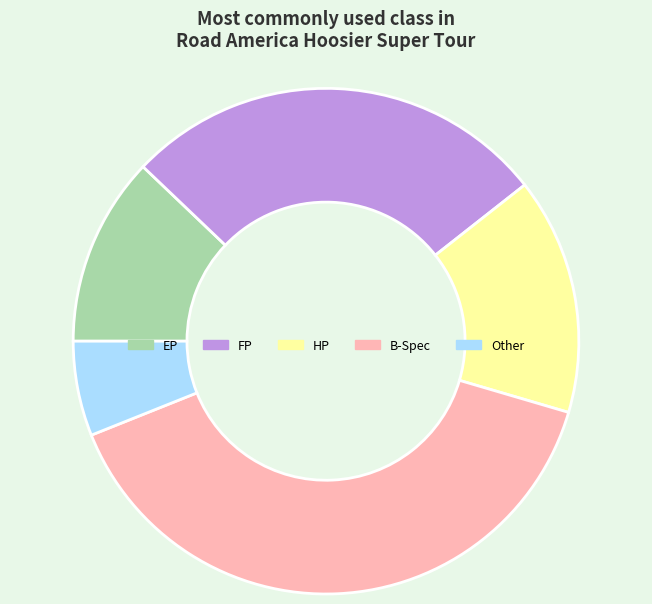

Do HP and B-Spec together represent more than half of the pie?

Yes